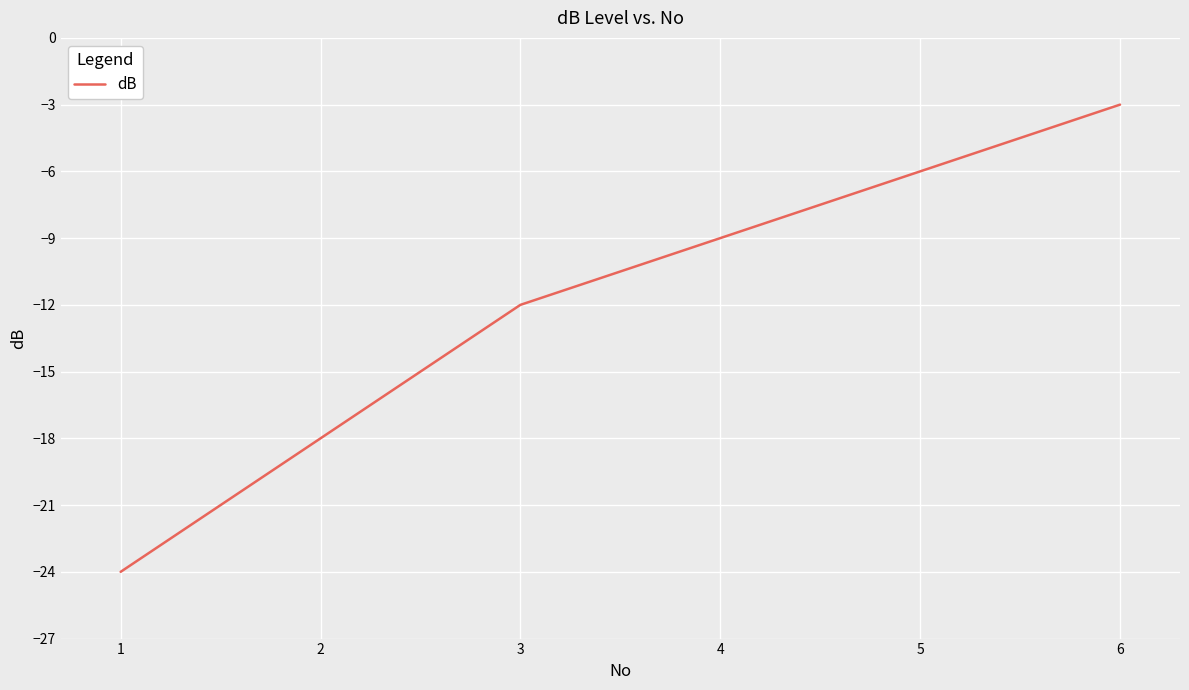

True or false: there are more than 0 points higher than both neighbors.

False